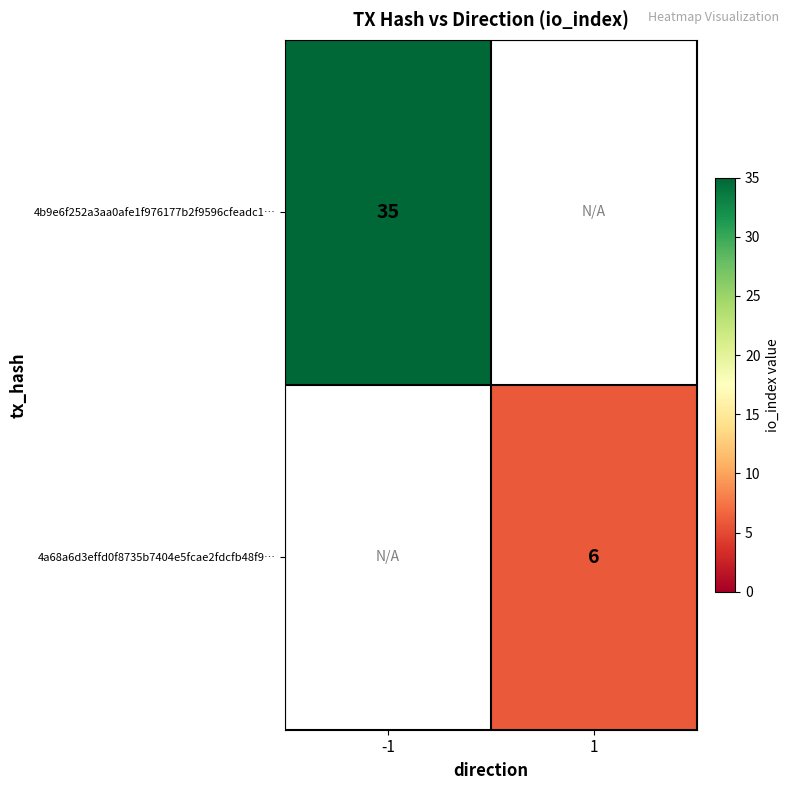

At how many categories does at least one series exceed 7?

1